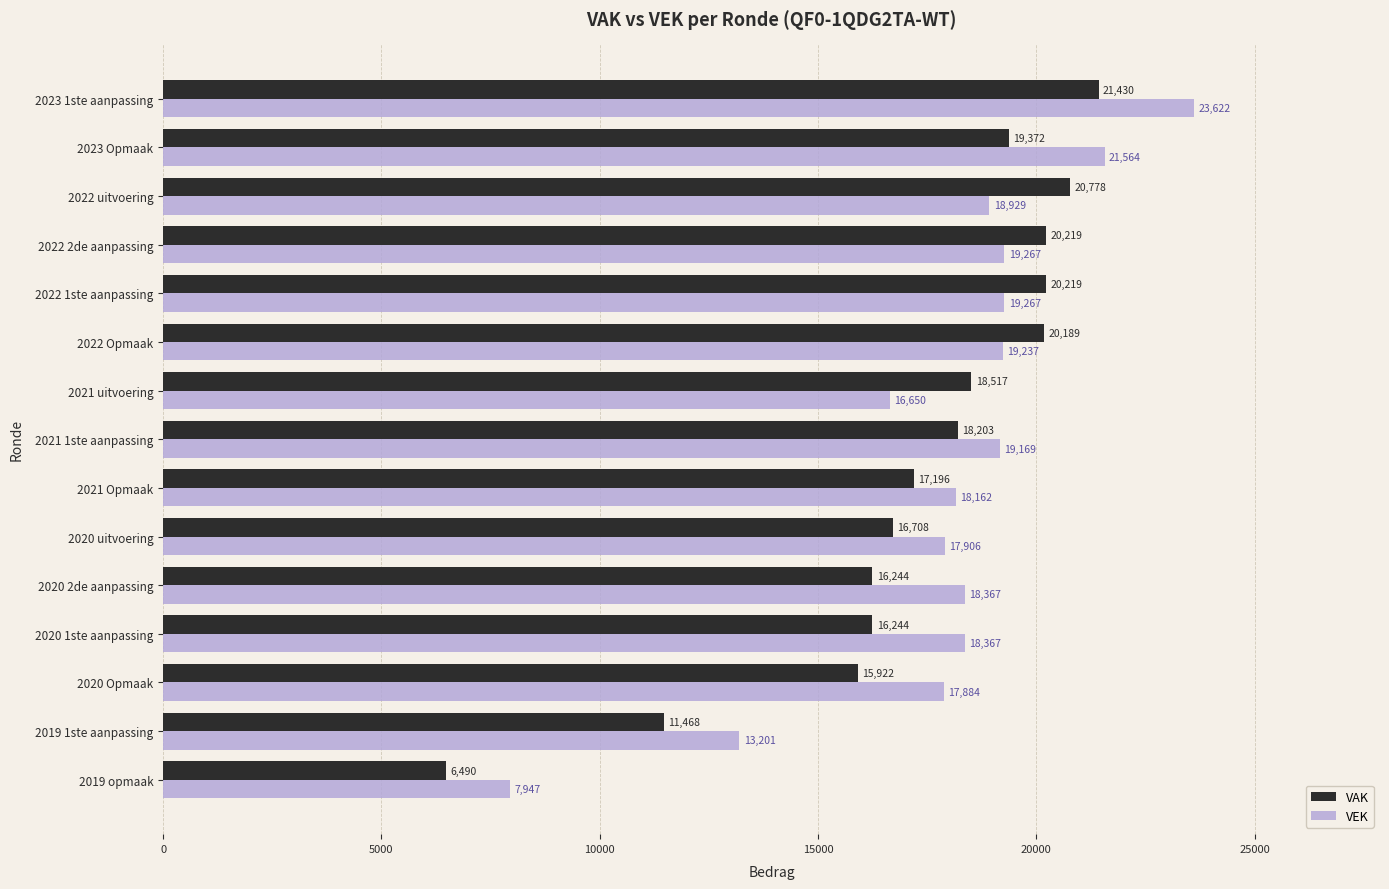

True or false: VAK has a value of 5693 at 2022 Opmaak.

False